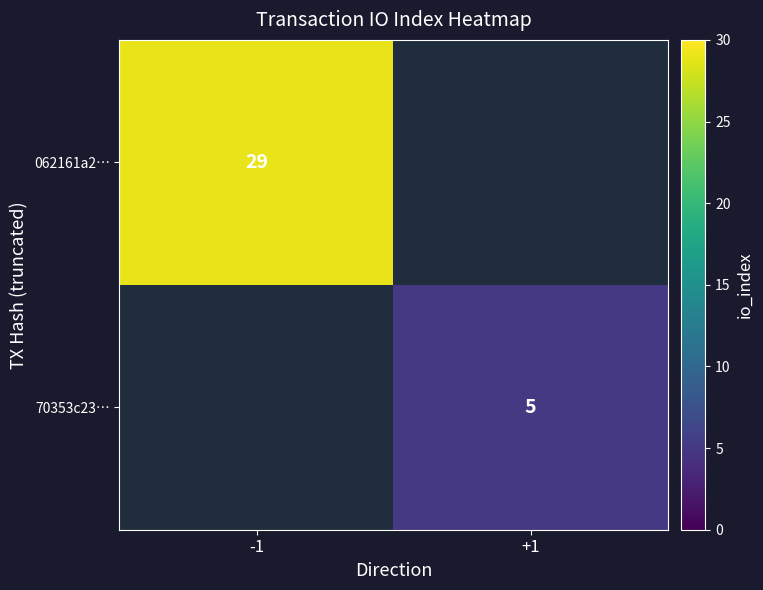

Is the value of 70353c23… at +1 greater than the value of 062161a2… at -1?

No